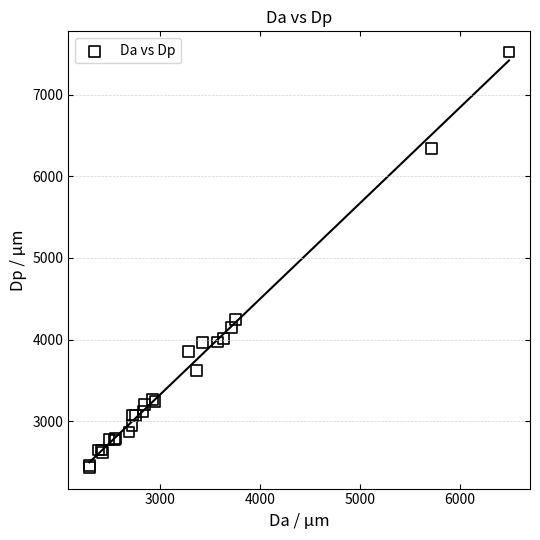

What Y value in the scatter plot is closest to 4975?

4245.6